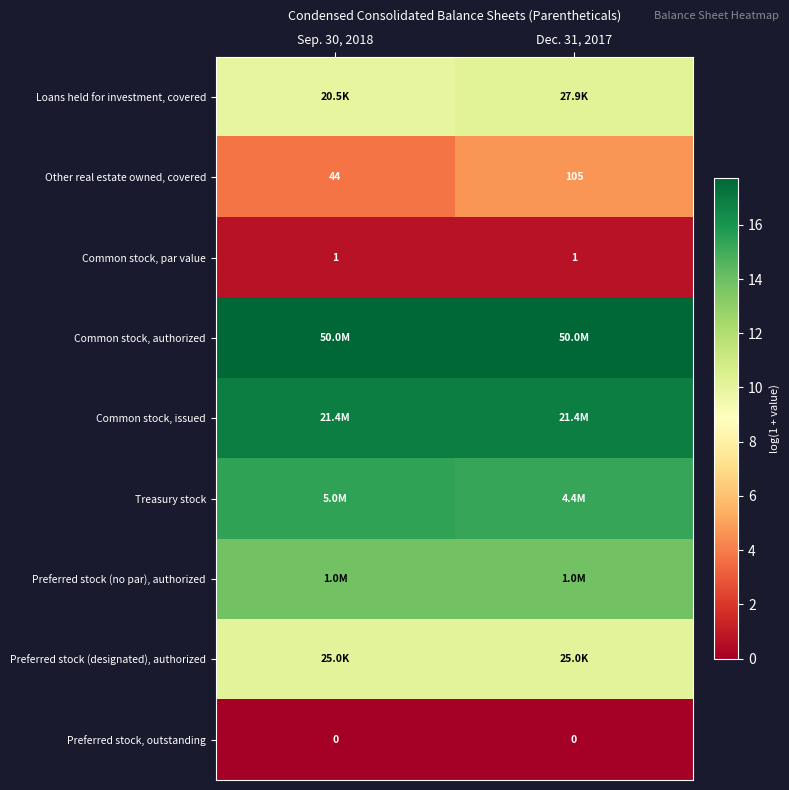

Which category has the highest value in the row_4 series?

Sep. 30, 2018